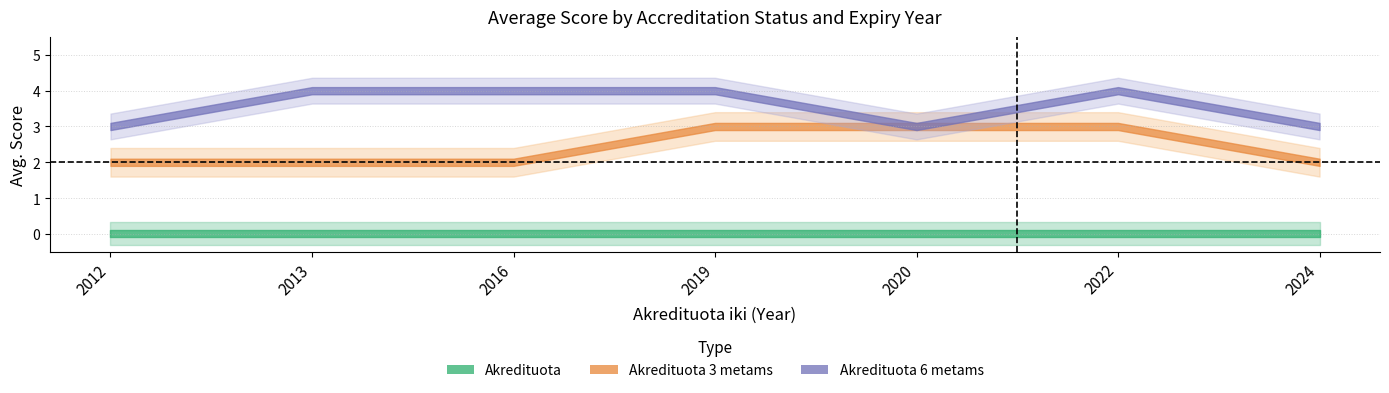

Rank the series at 2024 from highest to lowest value.

Akredituota 6 metams, Akredituota 3 metams, Akredituota